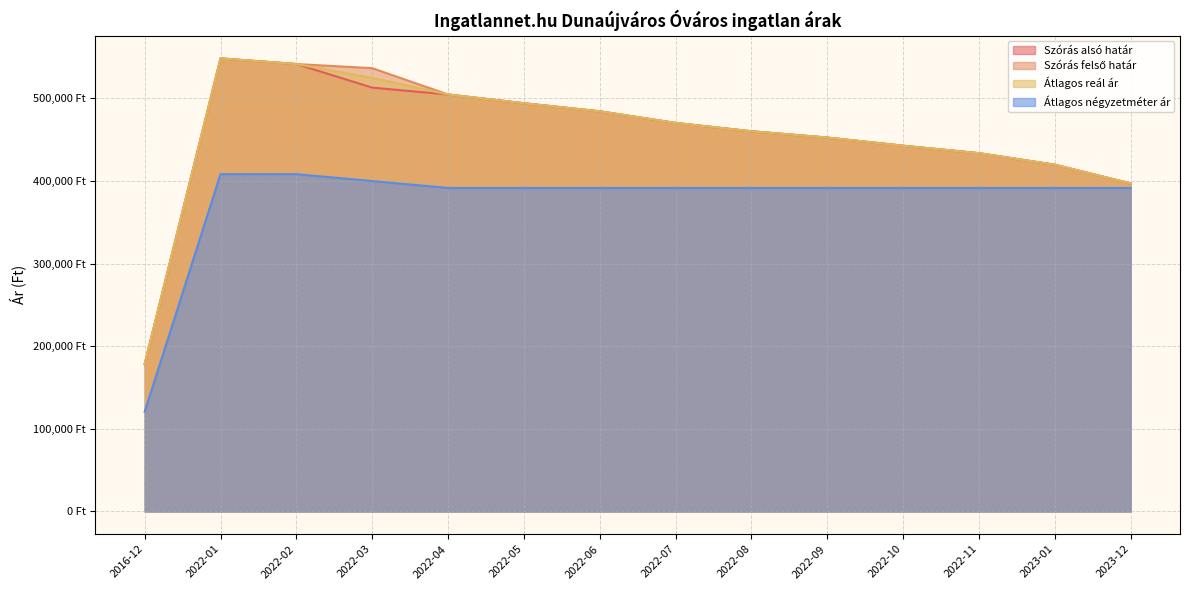

Count the number of categories in the chart.

14